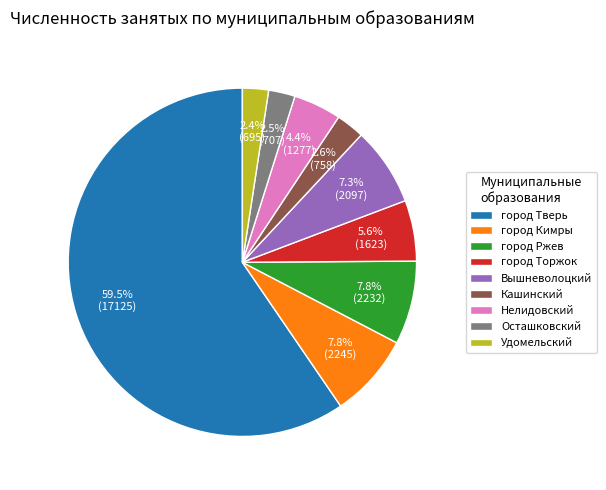

Is the sum of город Кимры and Нелидовский greater than half?

No